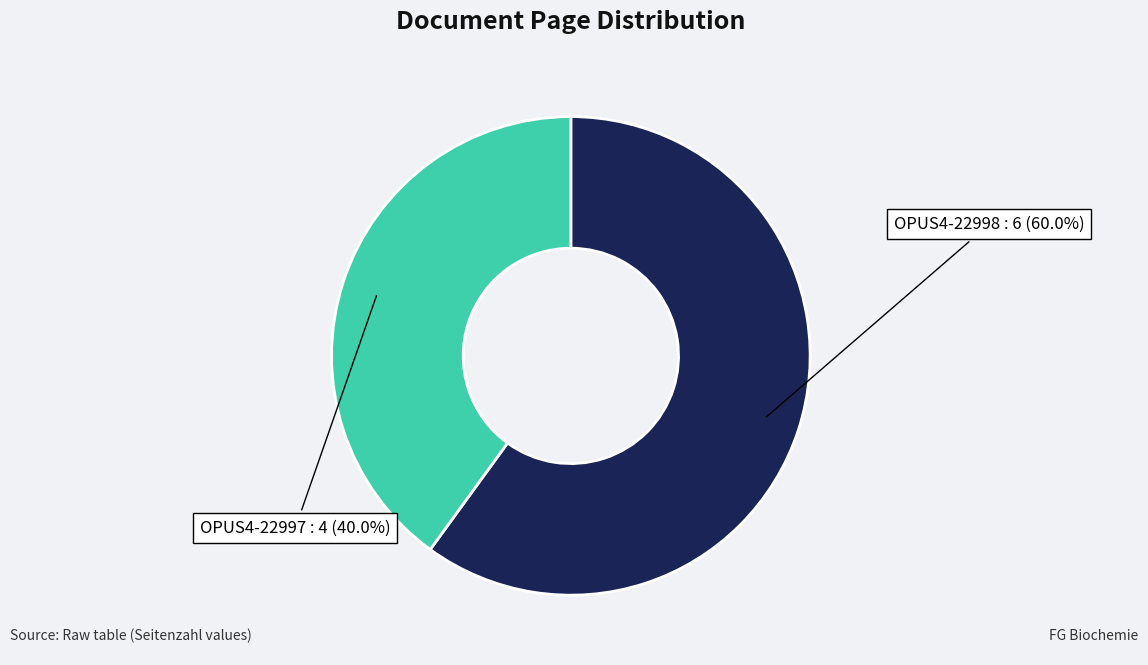

Rank the categories by value from lowest to highest.

OPUS4-22997, OPUS4-22998